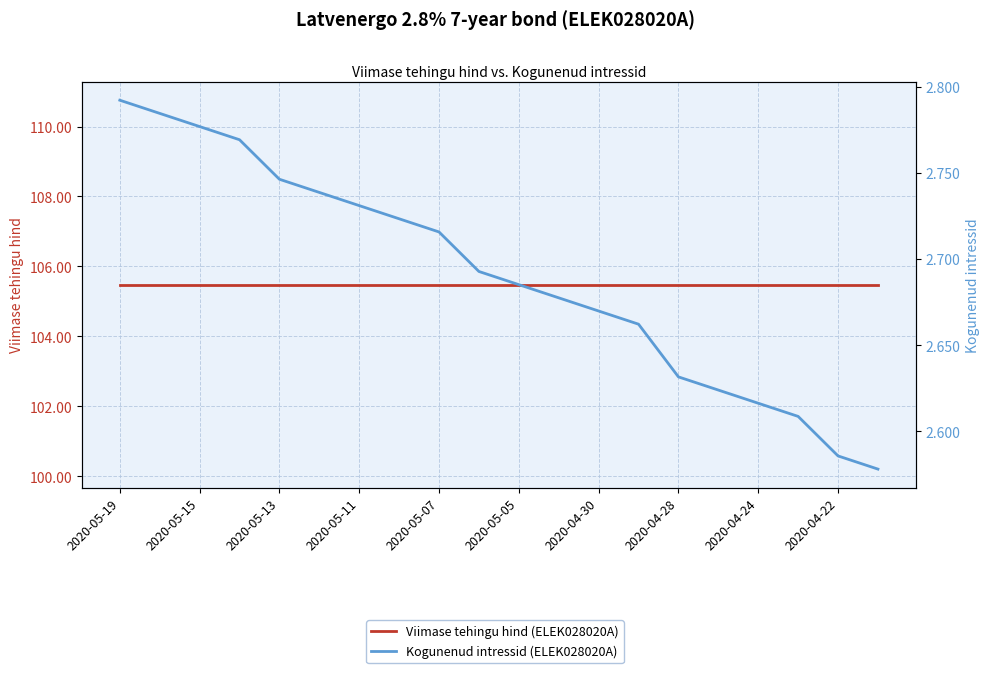

Between 2020-05-11 and 16, which series saw the biggest shift?

Kogunenud intressid (ELEK028020A)